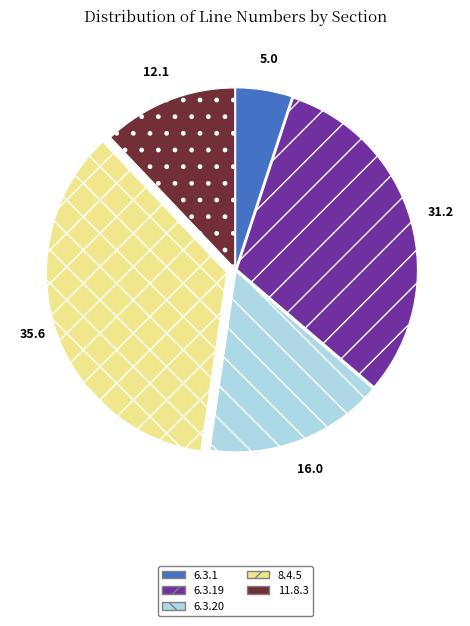

Does any single category account for the majority?

No